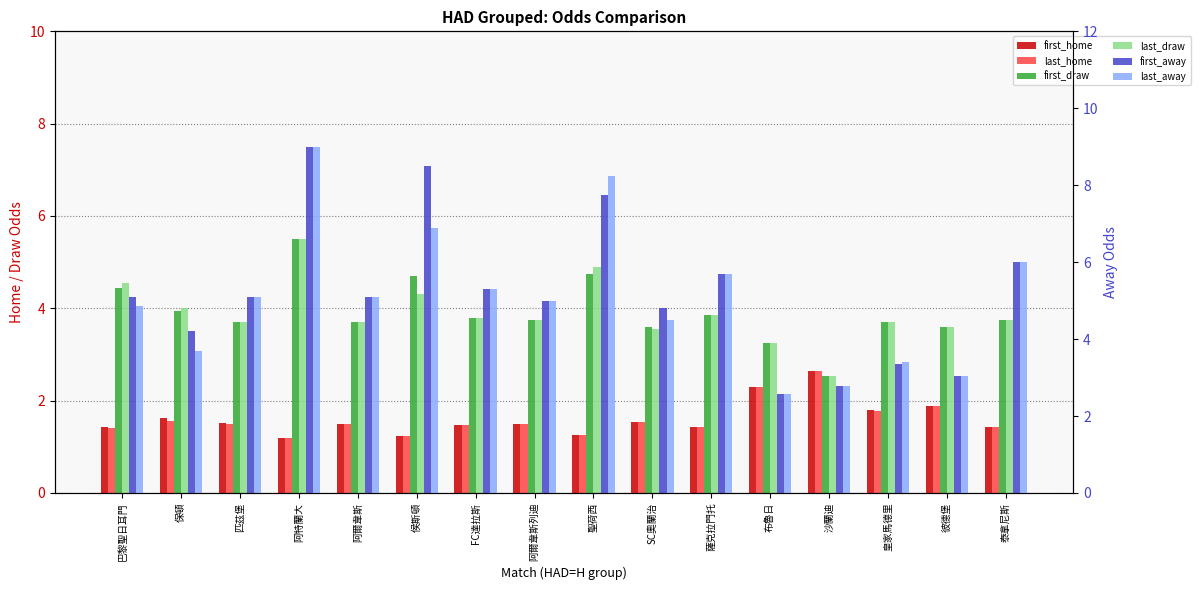

Which has a higher value, 沙蘭迪 or 阿爾韋斯?

沙蘭迪